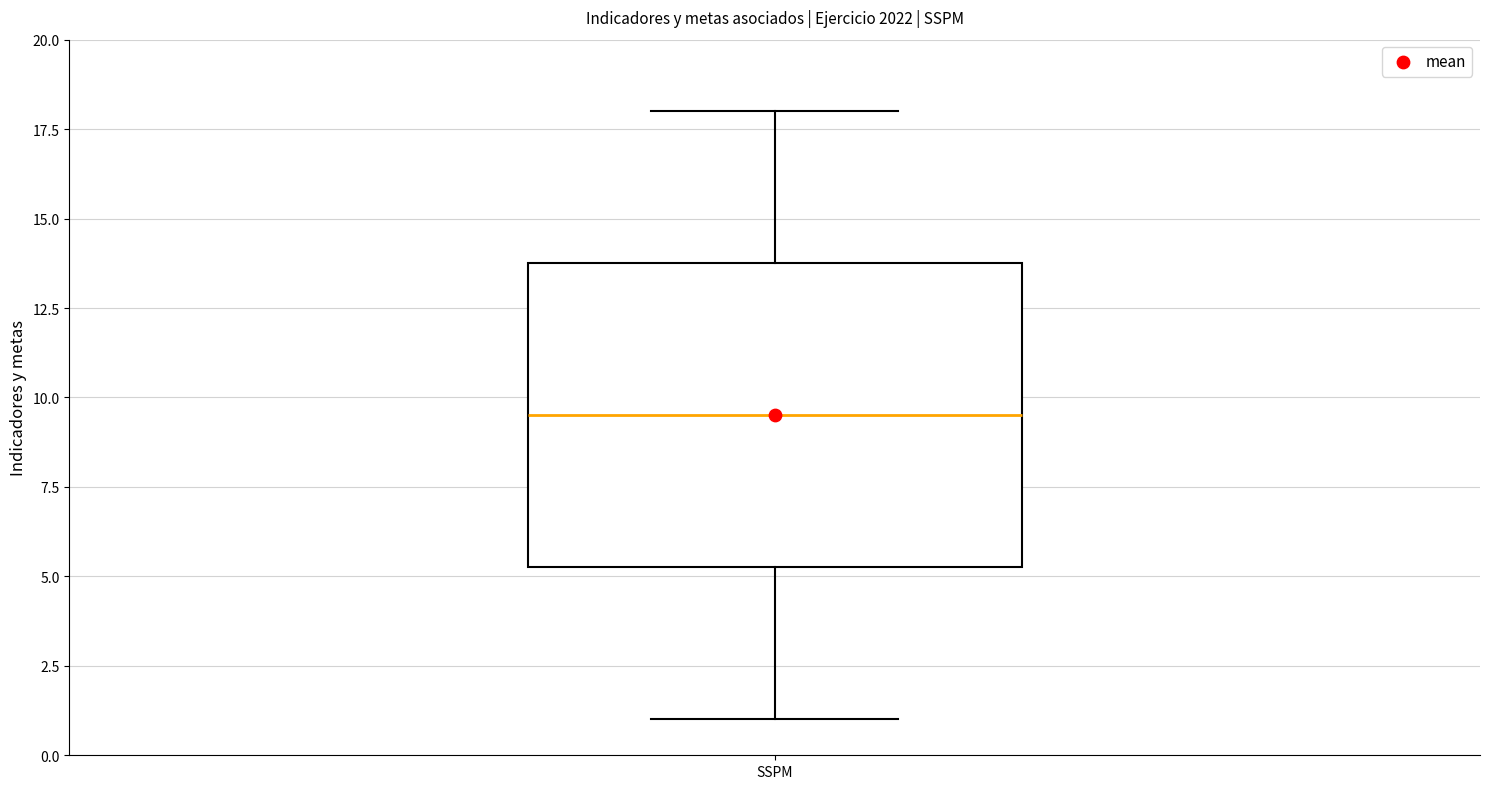

Read this box plot against the y-axis: the position of the median line, the range covered by the box, and the ends of both whiskers. The values are not printed on the chart, so give them approximately, as read against the axis.

median 9.5, box 5.5 to 14.0, whiskers 1.0 to 18.0